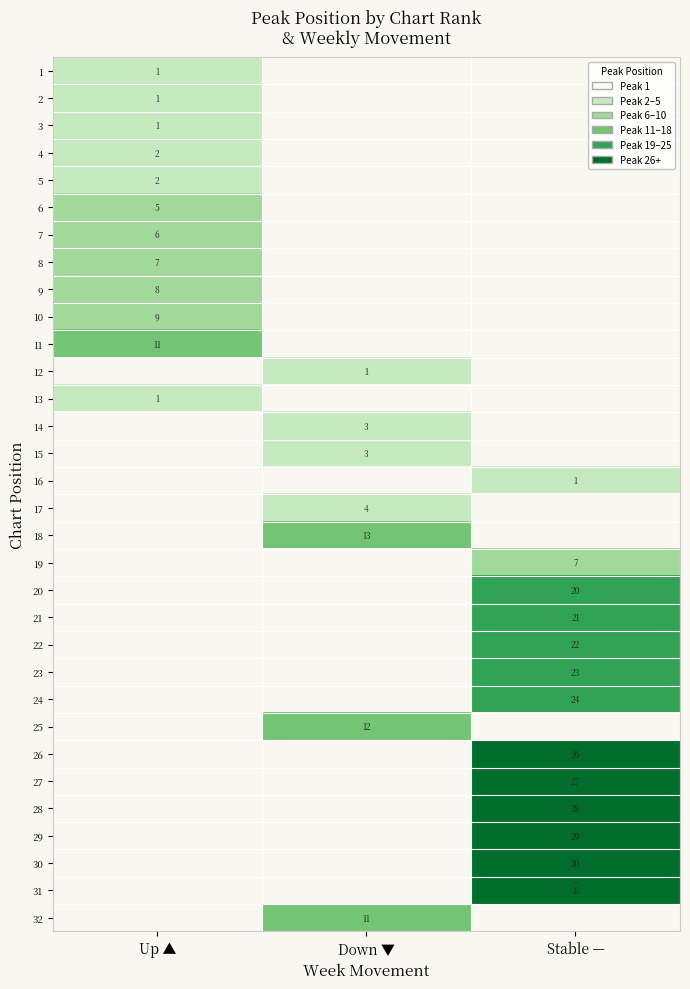

Is the value of 15 at Down ▼ greater than the value of 29 at Stable —?

No